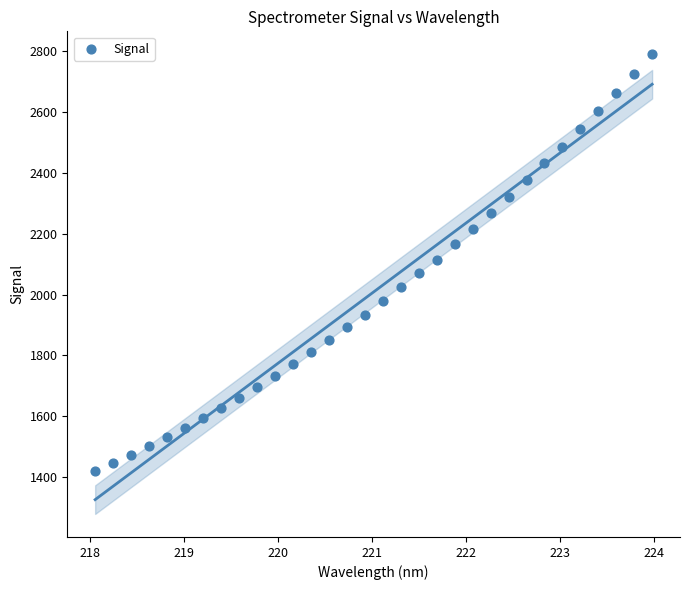

What is the range of X values (max minus min)?

5.9